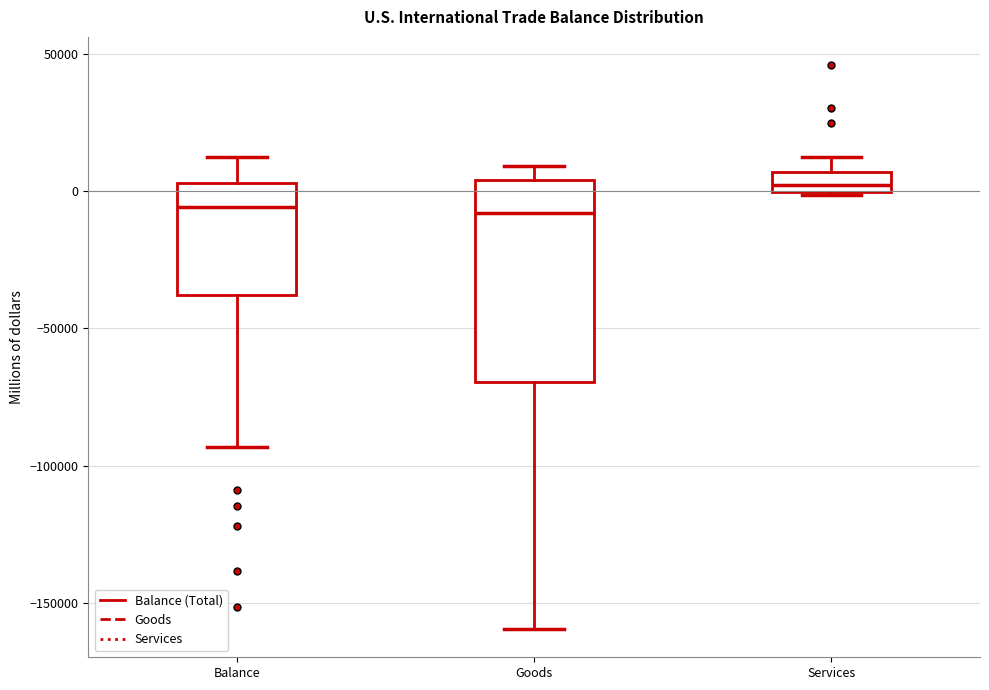

Which box's median line is the highest?

Services